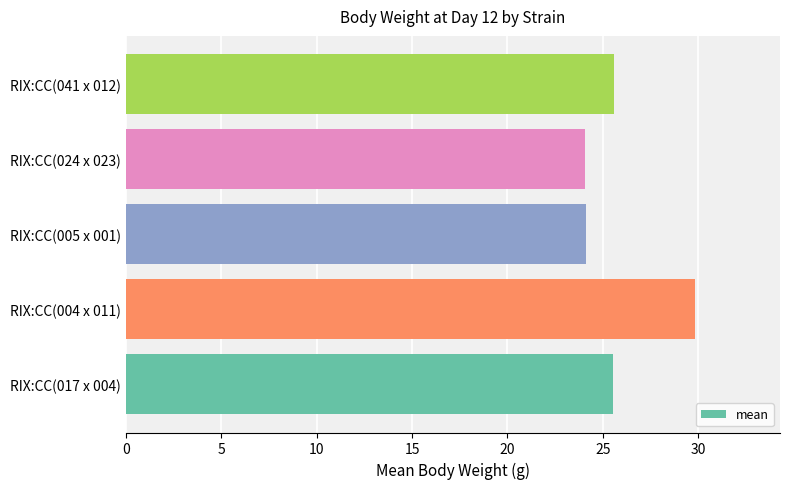

True or false: the data shows 24.1 at RIX:CC(024 x 023).

True